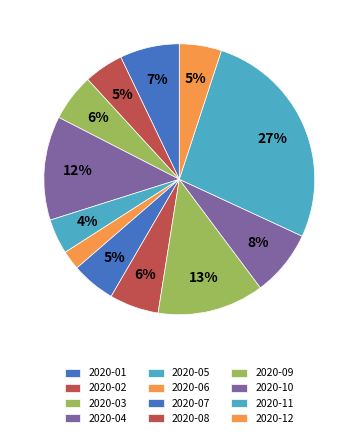

Does 2020-03 account for over 50% of the chart?

No